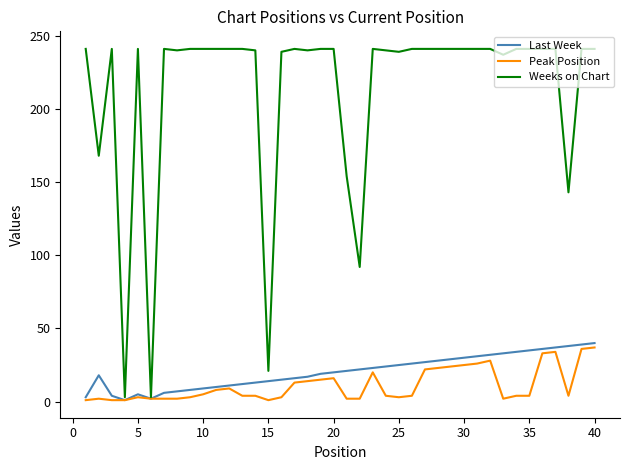

Which series has the largest total across all categories?

Weeks on Chart